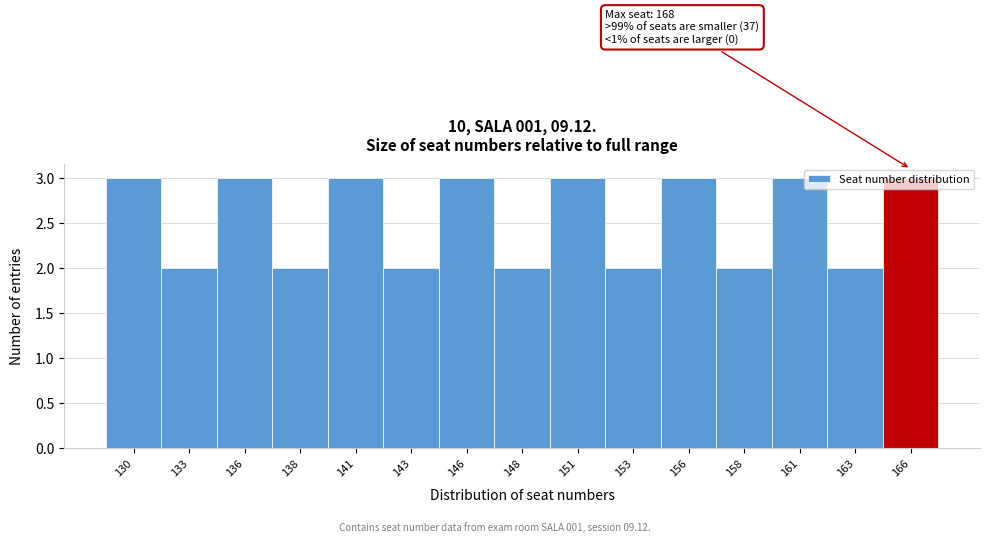

What is the sum of all values?

38